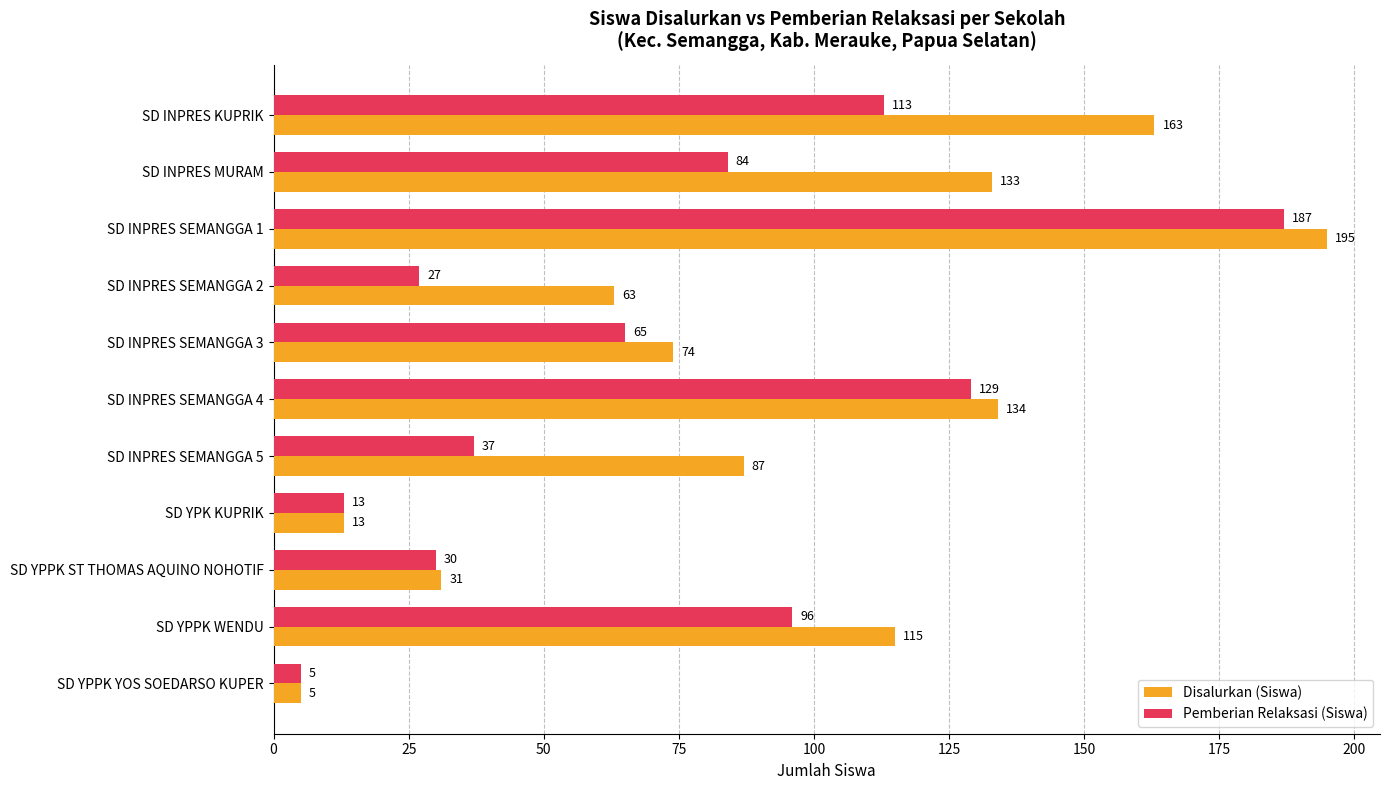

What is the highest value of the Disalurkan (Siswa) series?

195